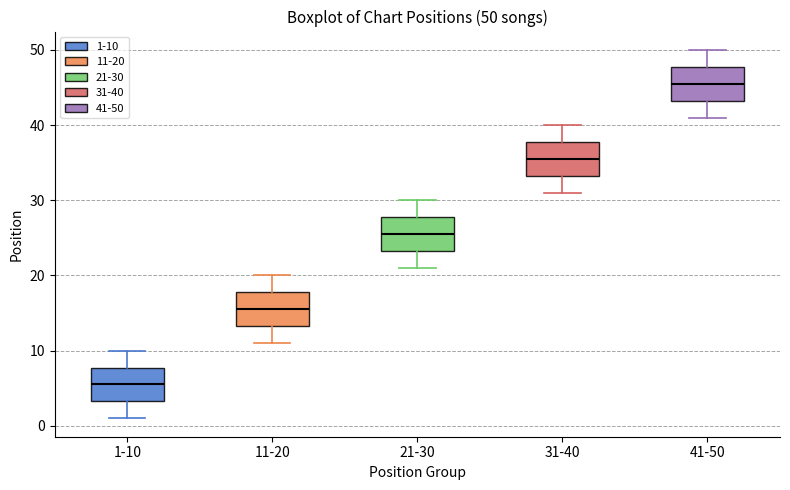

Which box has the lowest median line?

1-10